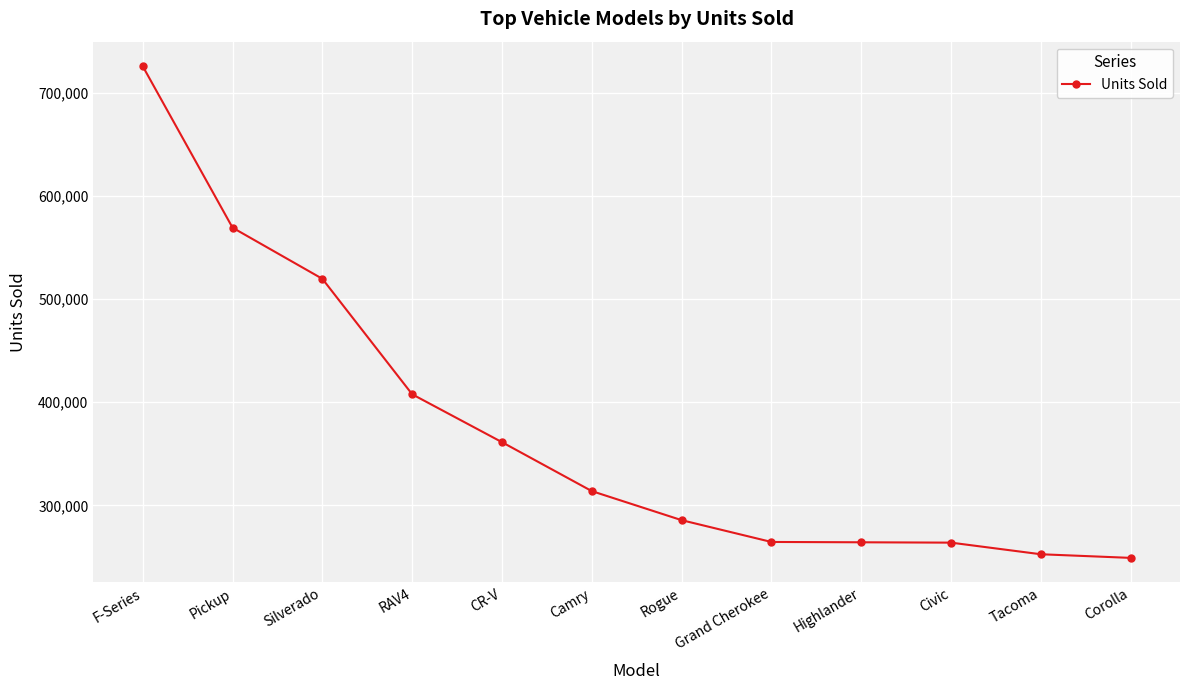

What is the minimum value shown in the chart?

248993